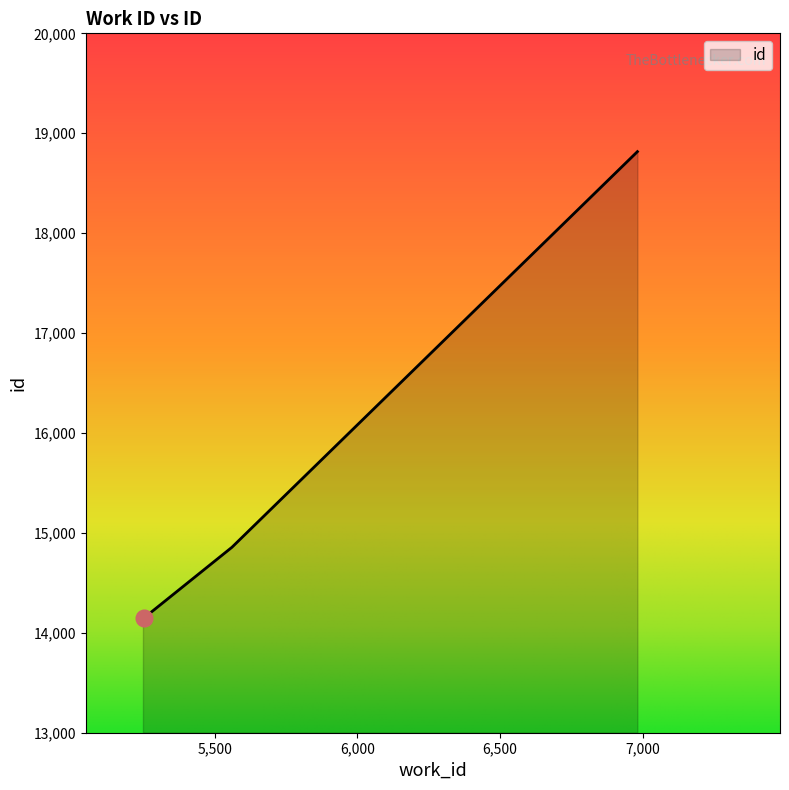

What is the difference between the maximum and minimum values?

4671